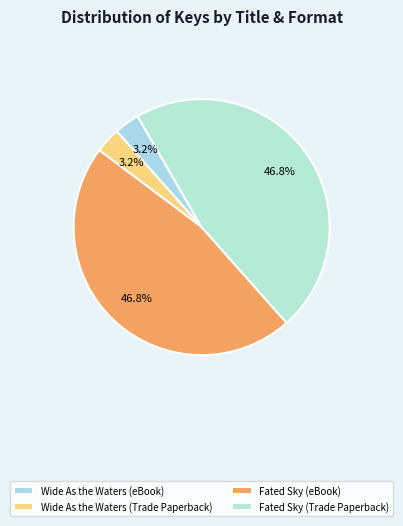

Is it true that Fated Sky (eBook) is 47% of the pie?

True